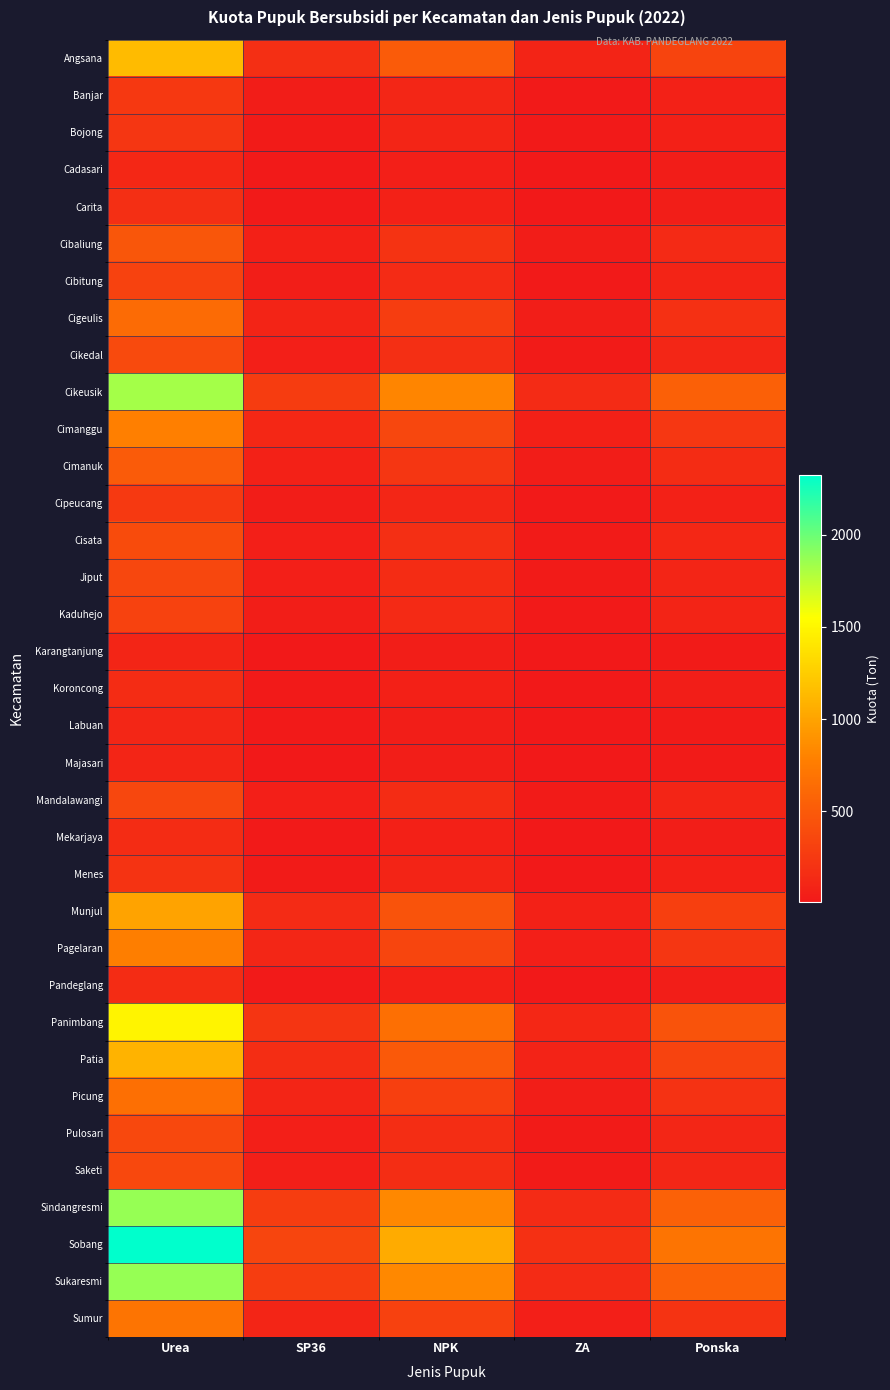

What is the minimum value shown in the chart?

8.1